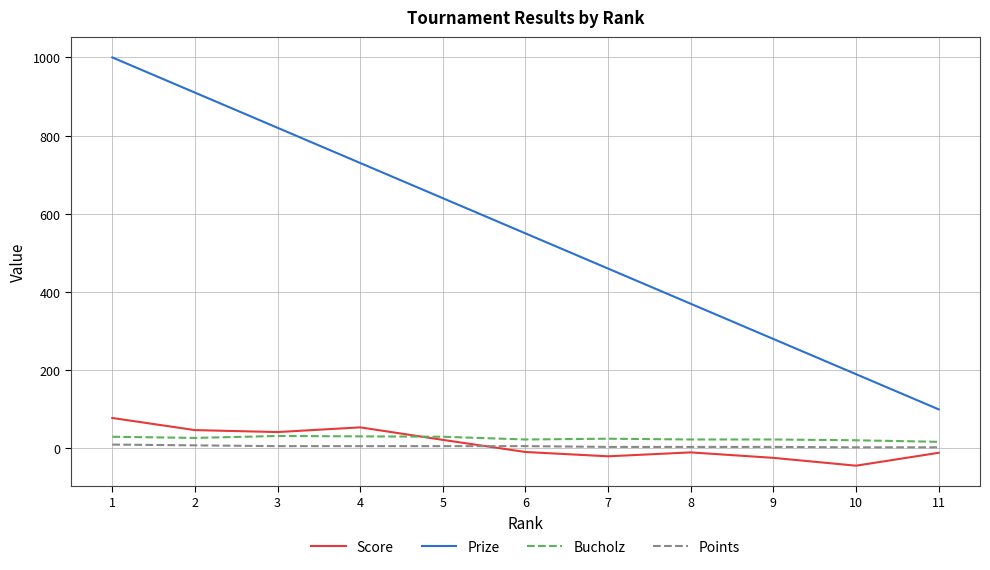

The value of Bucholz at 4 is 31. True or false?

True